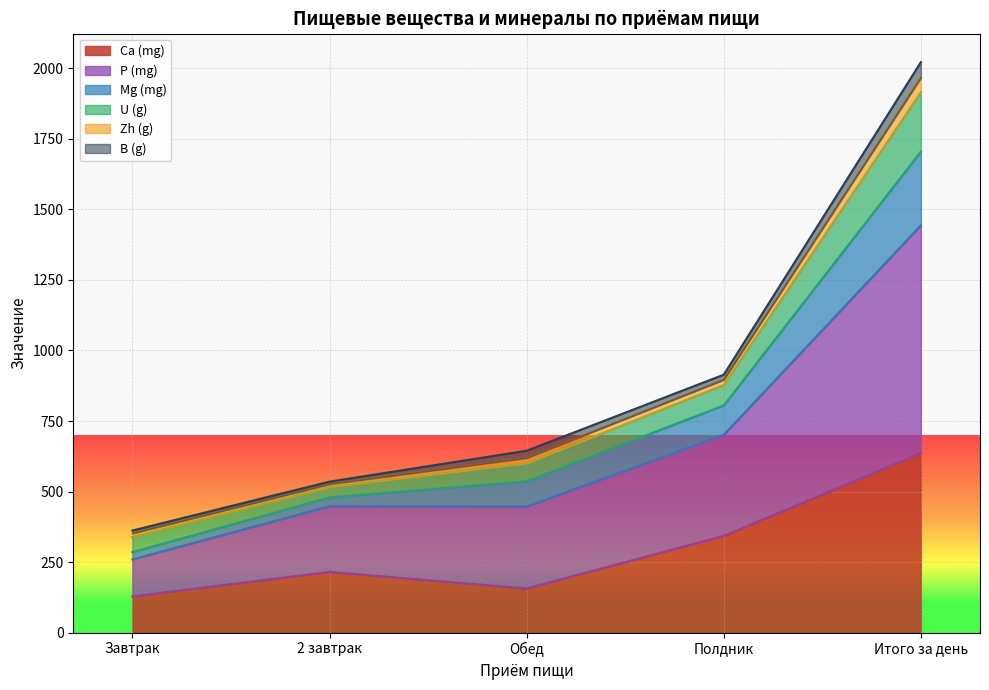

True or false: Ca (mg) and P (mg) cross at least once.

False